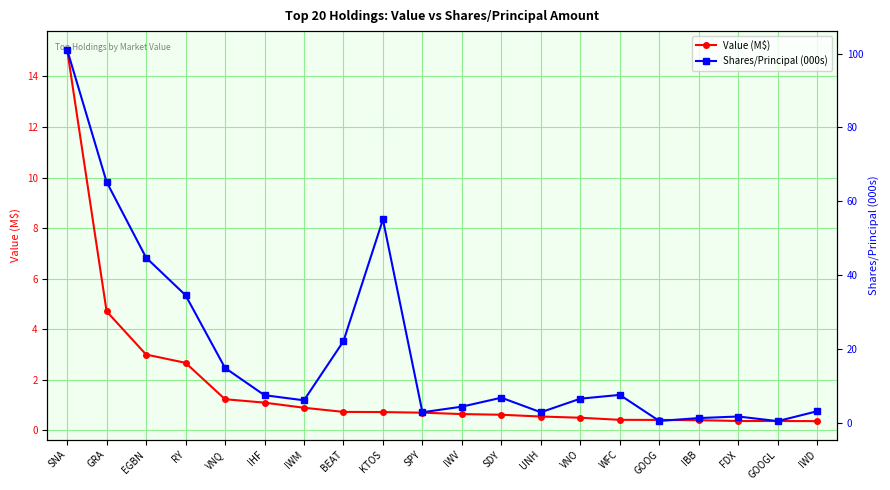

Reading left to right, transcribe all the data shown in this chart.

Value (M$): 15.1	4.7	3.0	2.7	1.2	1.1	0.9	0.7	0.7	0.7	0.6	0.6	0.5	0.5	0.4	0.4	0.4	0.4	0.4	0.4
Shares/Principal (000s): 101.0	65.2	44.7	34.5	14.8	7.4	6.0	22.0	55.0	2.8	4.3	6.7	2.8	6.5	7.5	0.4	1.2	1.6	0.4	3.1